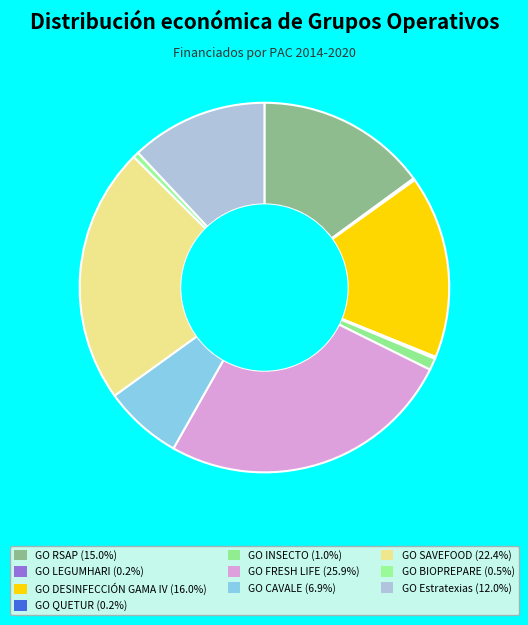

Approximately how many times larger is the value at GO RSAP compared to GO INSECTO?

14.6